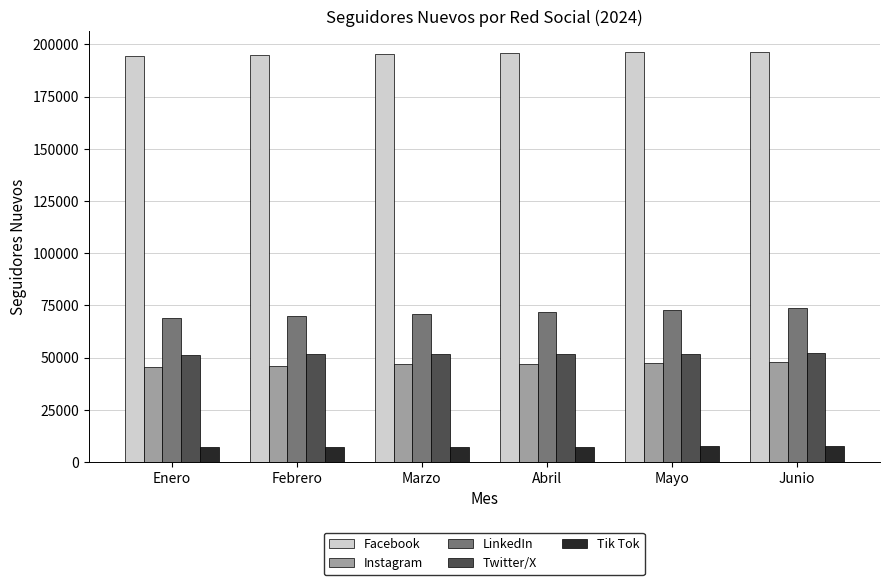

What is the sum of the Twitter/X values at Enero and Junio?

103610